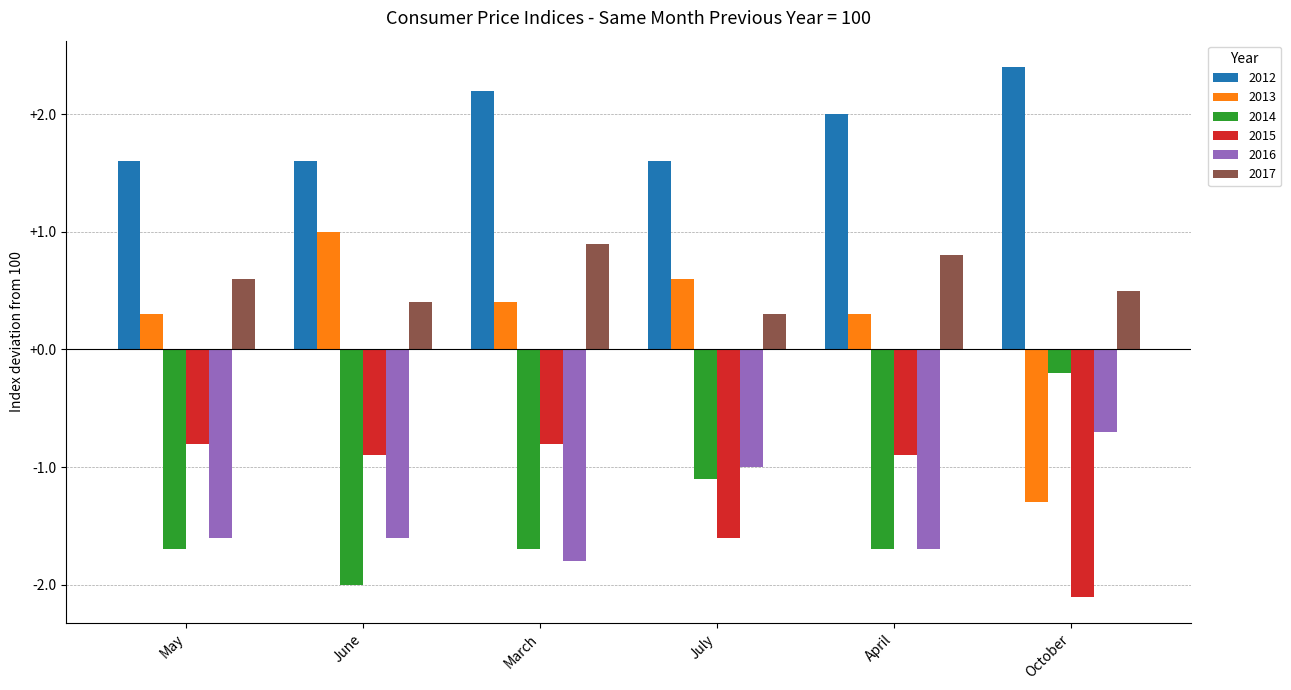

How many groups of bars are there?

6